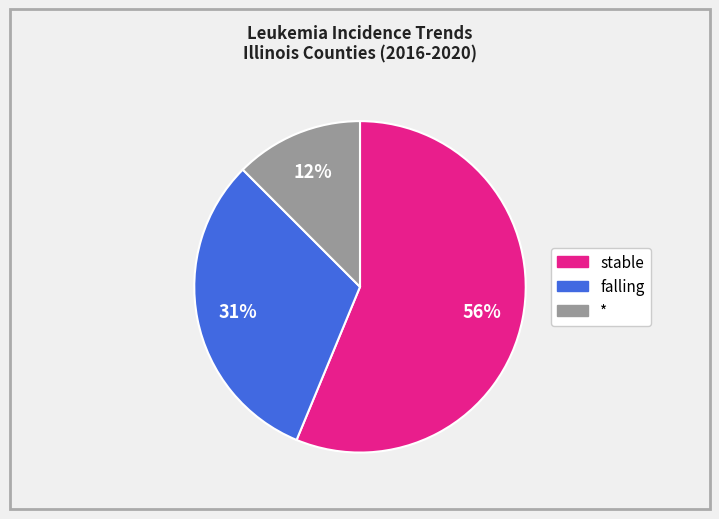

Does any single category account for the majority?

Yes